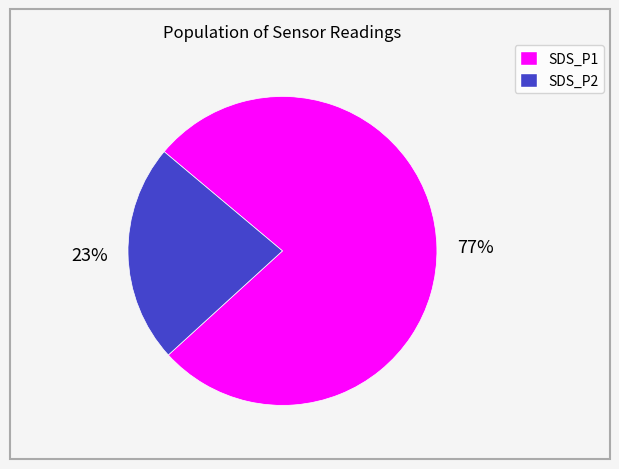

How many slices are in this pie chart?

2